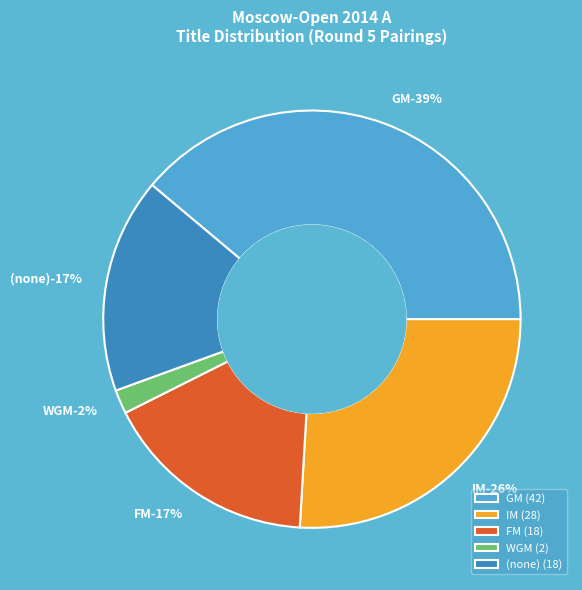

How many slices are in this pie chart?

5